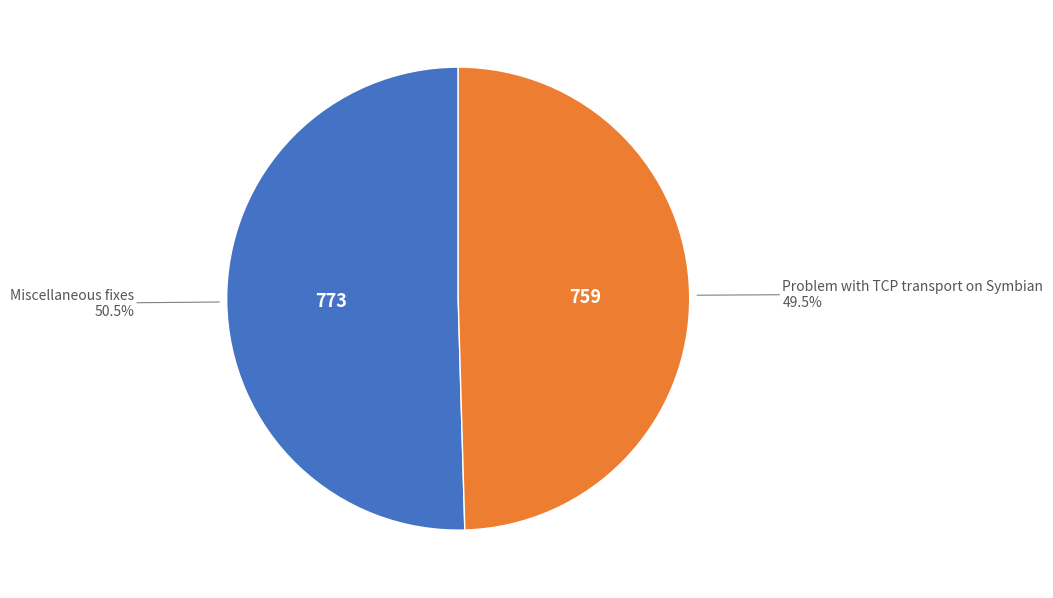

What is the ratio of the value at Miscellaneous fixes to the value at Problem with TCP transport on Symbian?

1.0